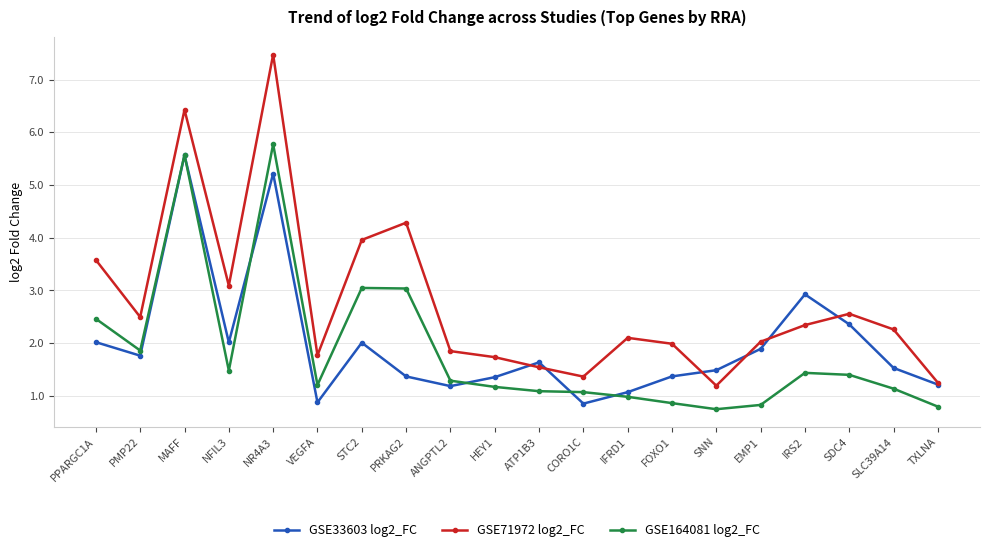

Which series has the widest spread of values?

GSE71972 log2_FC